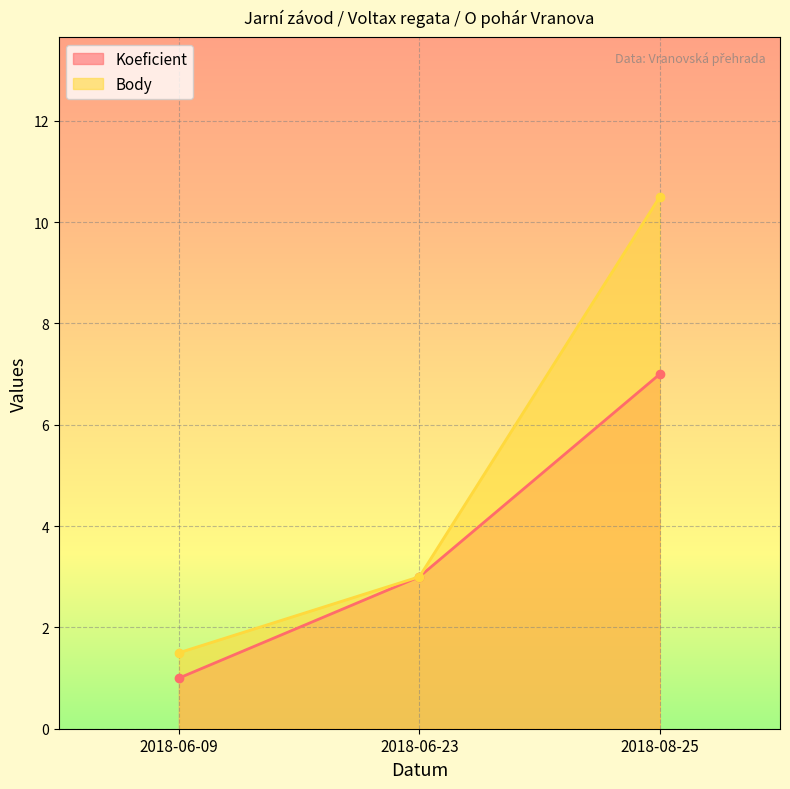

What is the sum of all Koeficient values?

11.0